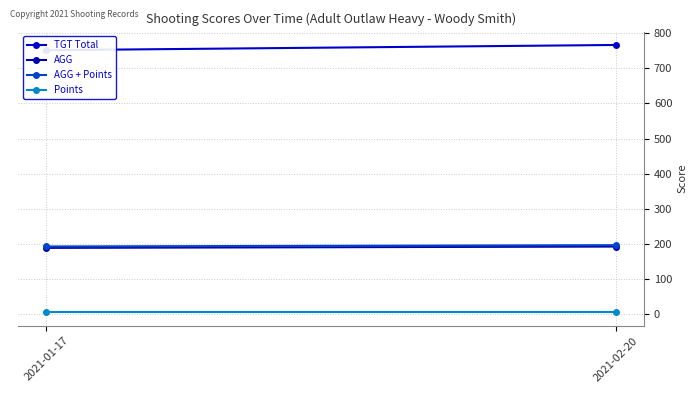

What is the total value across all series at 2021-01-17?

1136.0